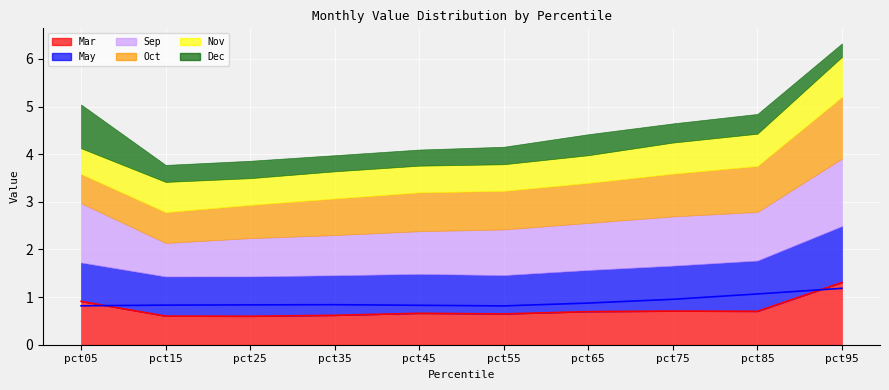

Which series has the widest spread of values?

Sep